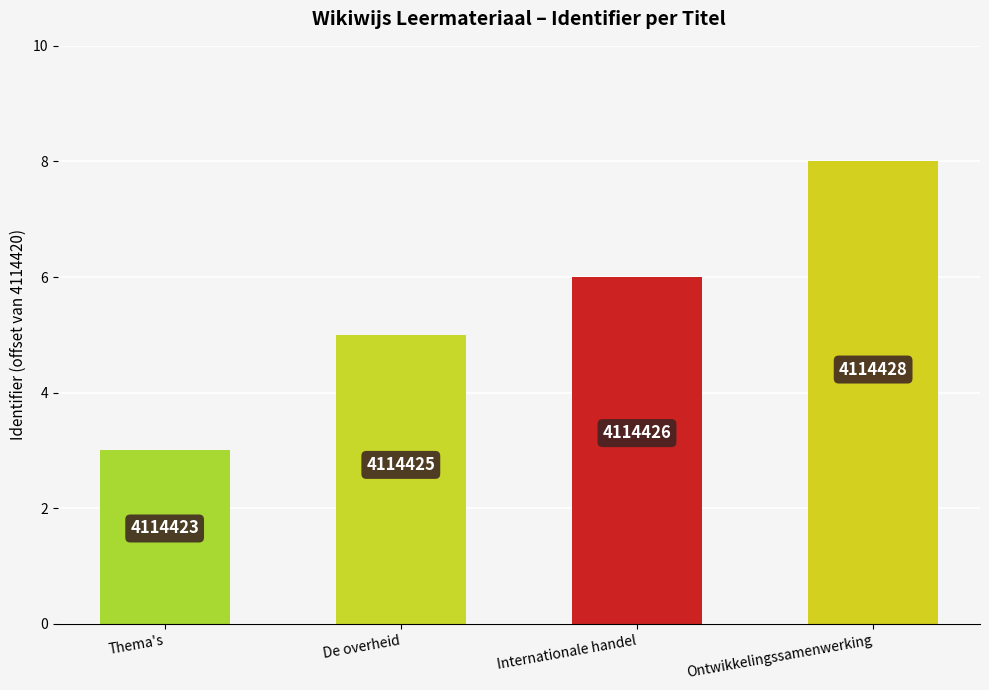

Reading left to right, transcribe all the data shown in this chart.

3	5	6	8